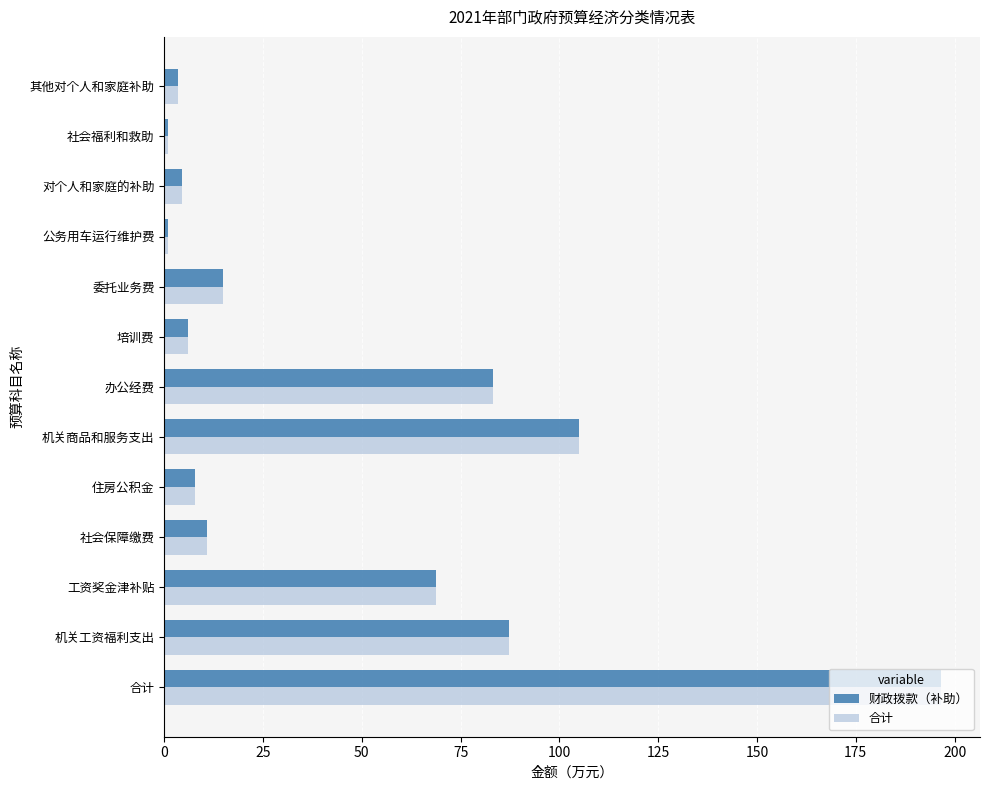

At which label does 合计 reach its peak?

合计